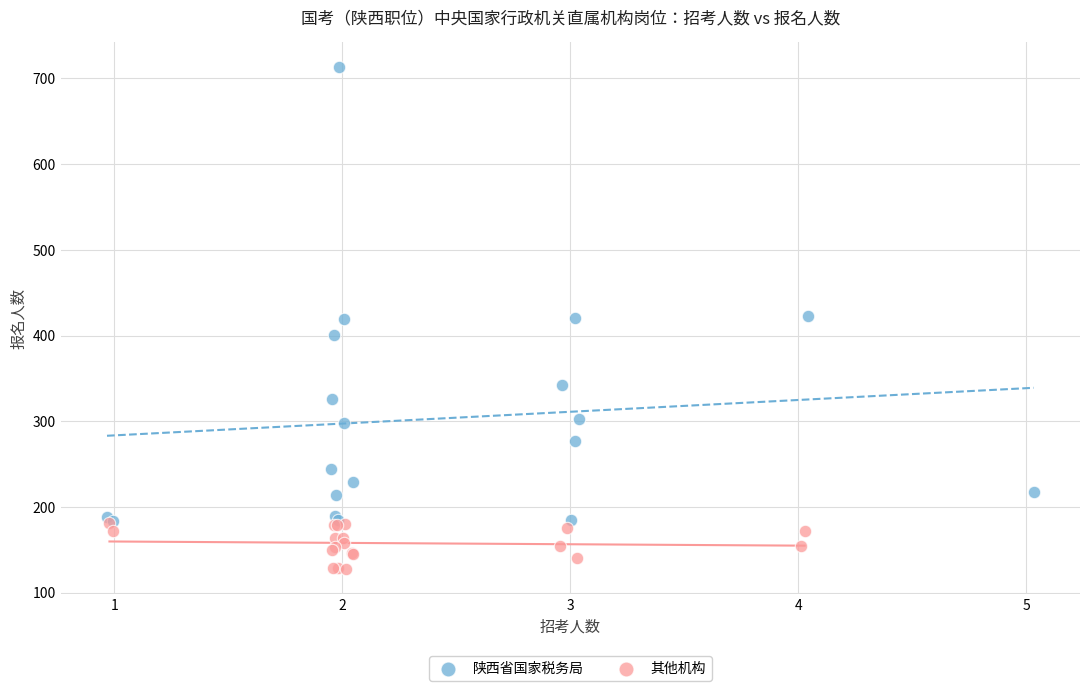

Which series has the widest spread of Y values?

陕西省国家税务局